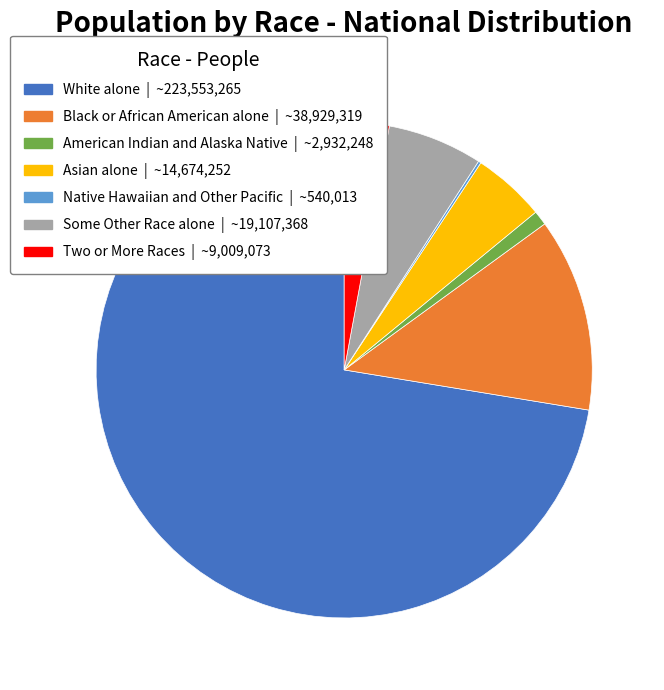

Which slice is the largest?

White alone